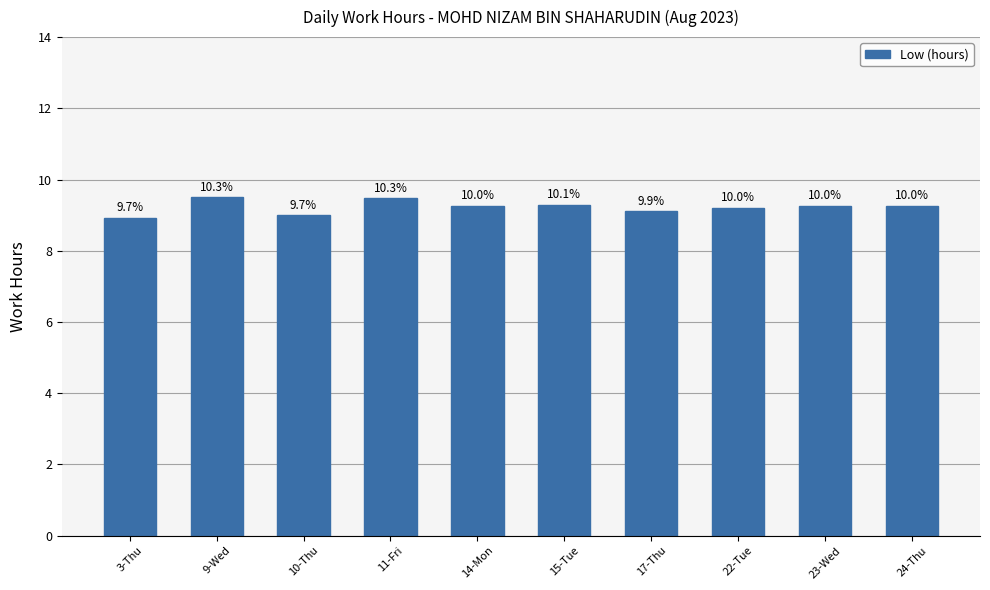

Reading left to right, list all the values displayed in this chart.

8.9	9.5	9.0	9.5	9.3	9.3	9.1	9.2	9.3	9.3